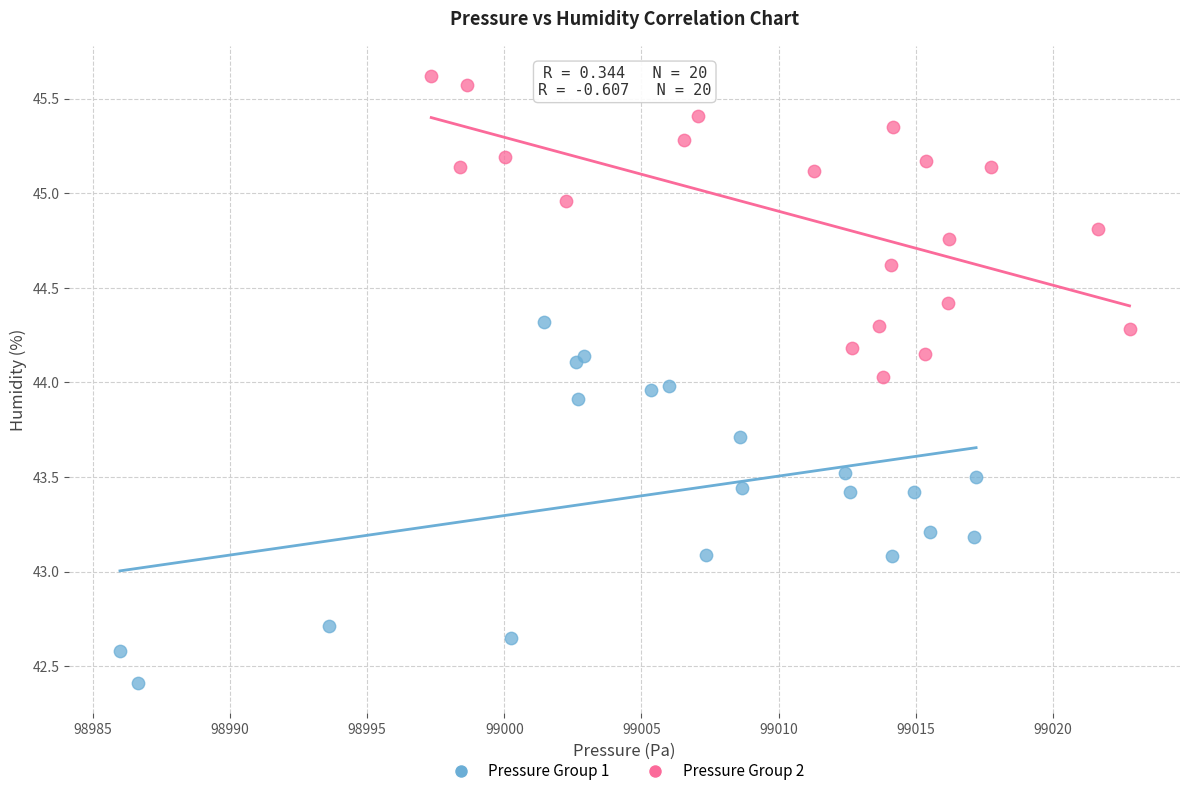

Which series reaches the minimum Y coordinate?

Pressure Group 1